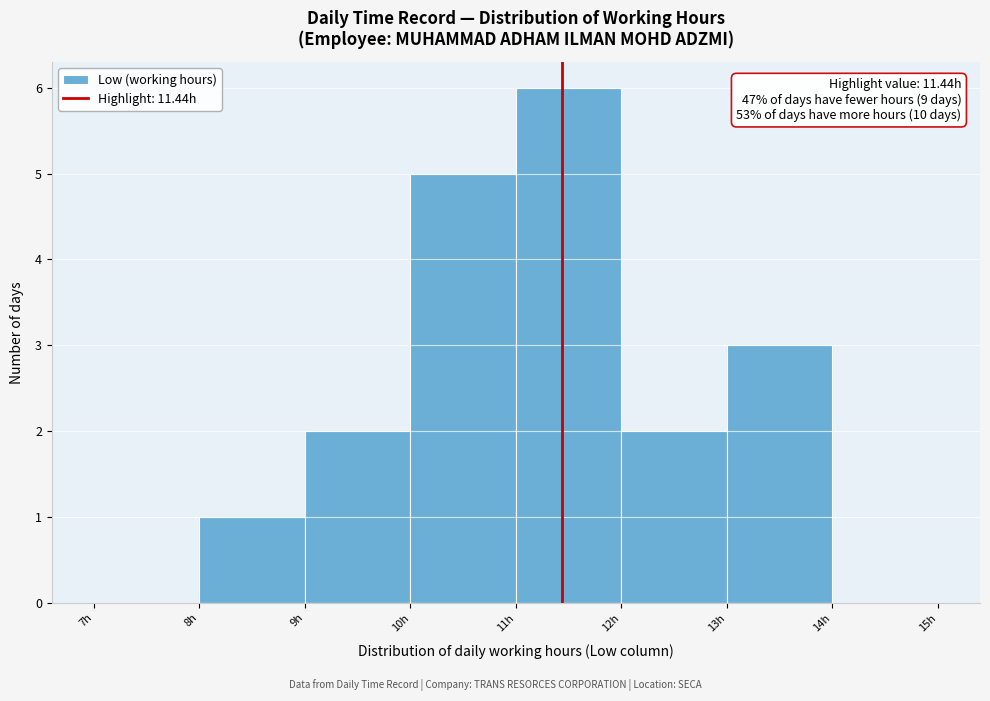

Which range on the x-axis has the tallest bar?

11 to 12